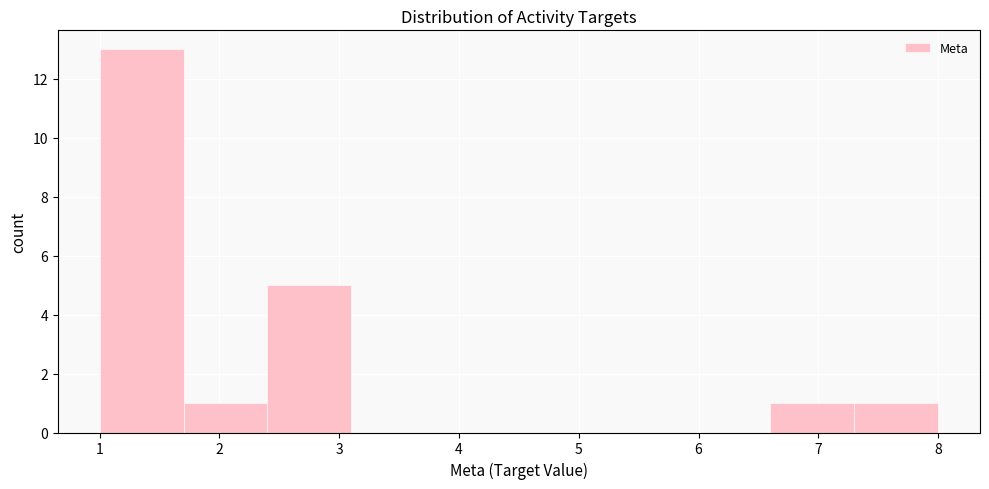

Over which range of the x-axis is the bar tallest?

1.0 to 1.7